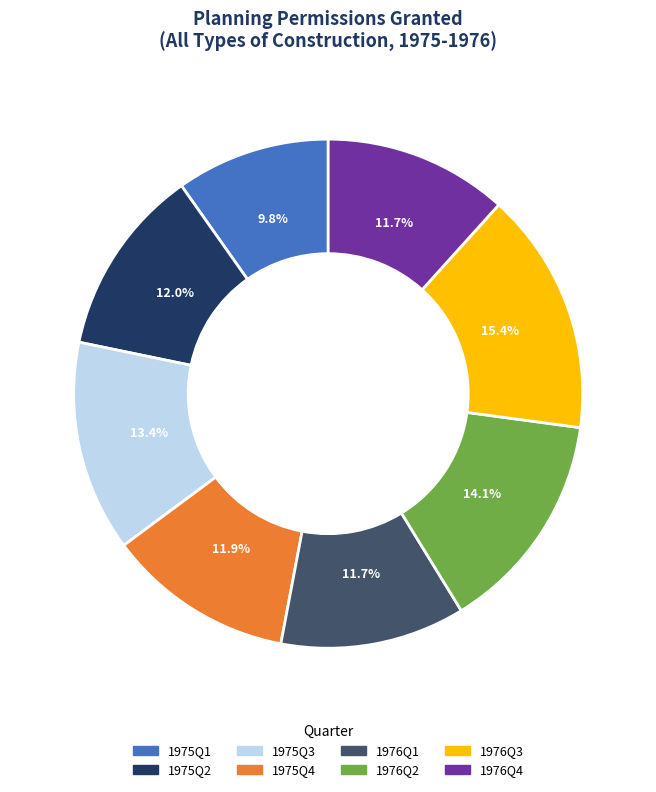

Approximately how many times larger is the value at 1975Q2 compared to 1976Q4?

1.0